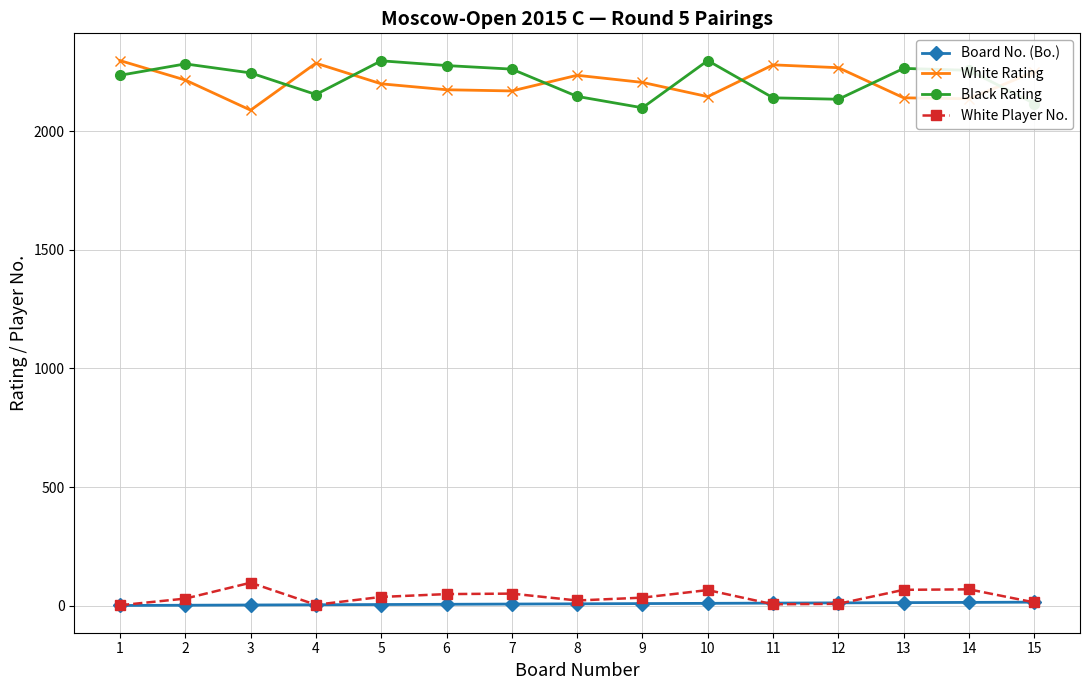

Where is the first local minimum for White Rating?

3